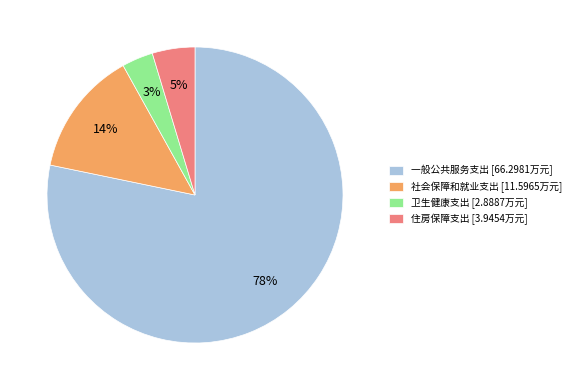

To the nearest percent, what is the difference between the largest and smallest slice percentages?

75%